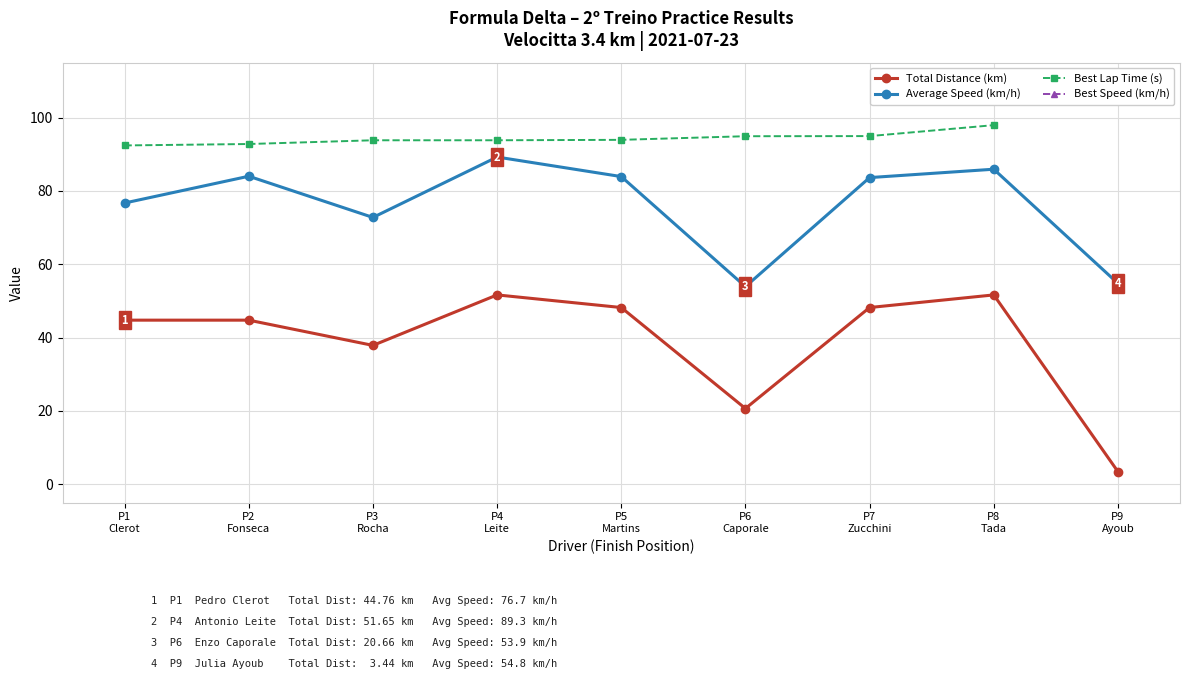

What is the difference between the second highest and minimum values in the Best Speed (km/h) series?

7.0